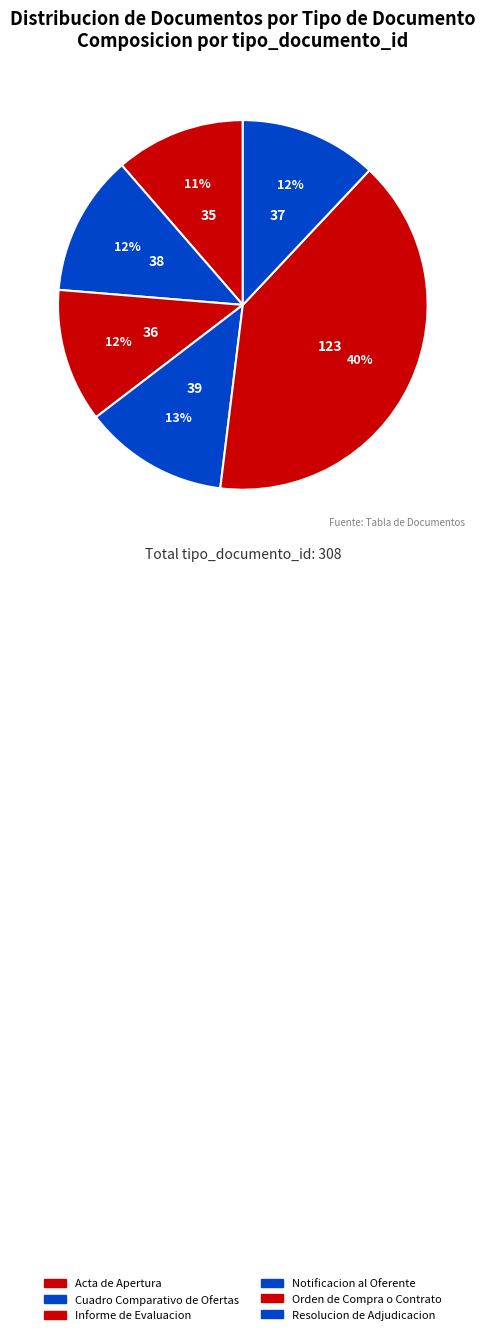

What percentage is the Cuadro Comparativo de Ofertas slice, to the nearest percent?

12%